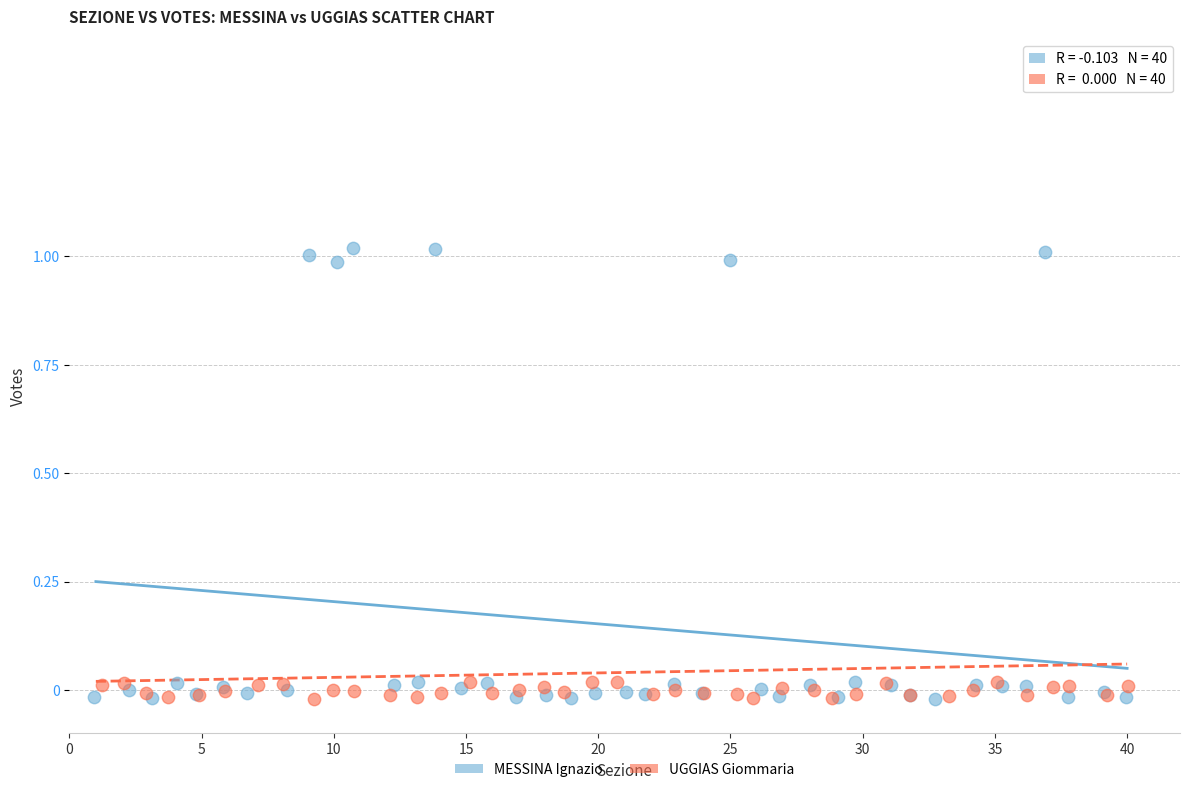

Which series reaches the maximum Y coordinate?

MESSINA Ignazio